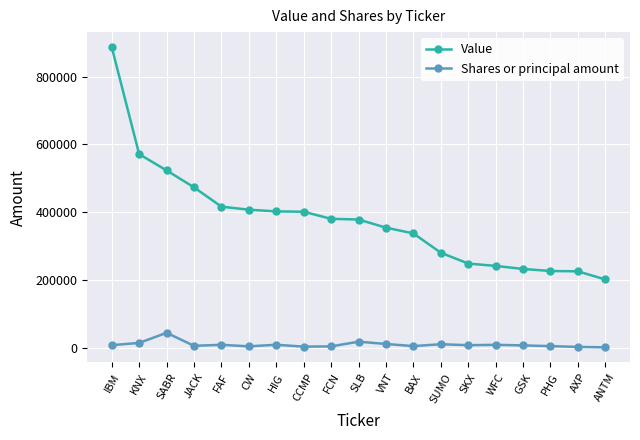

What is the difference between the second highest and minimum values in the Value series?

370000